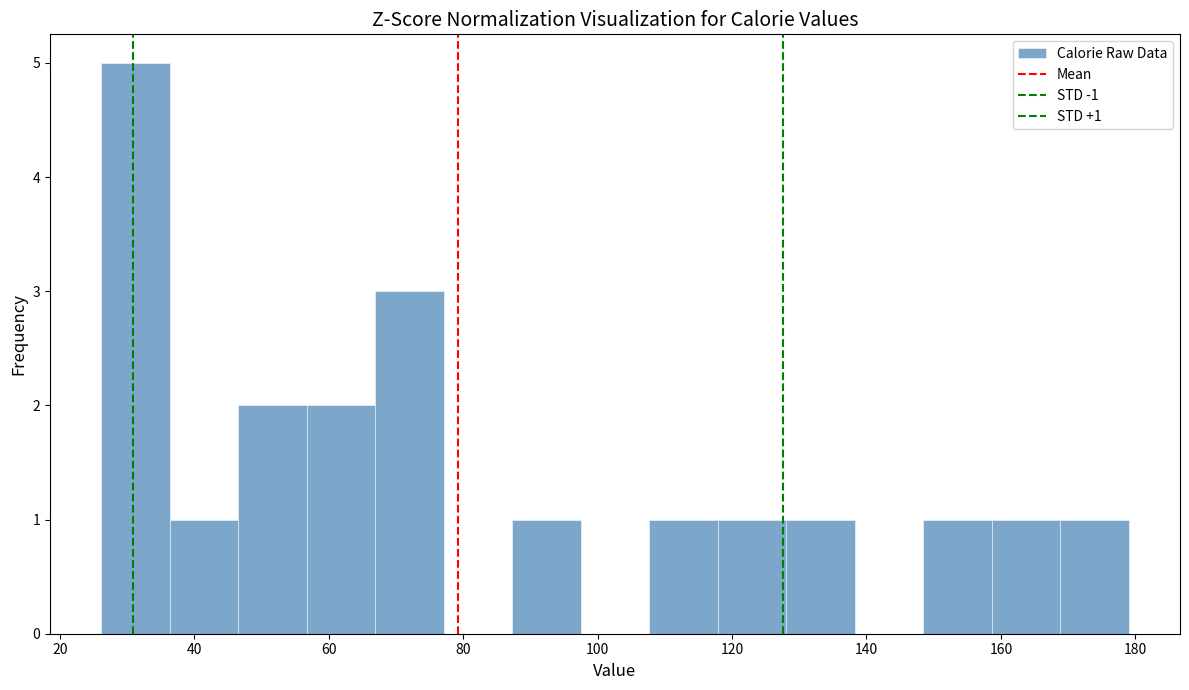

Which range on the x-axis has the tallest bar?

26 to 36